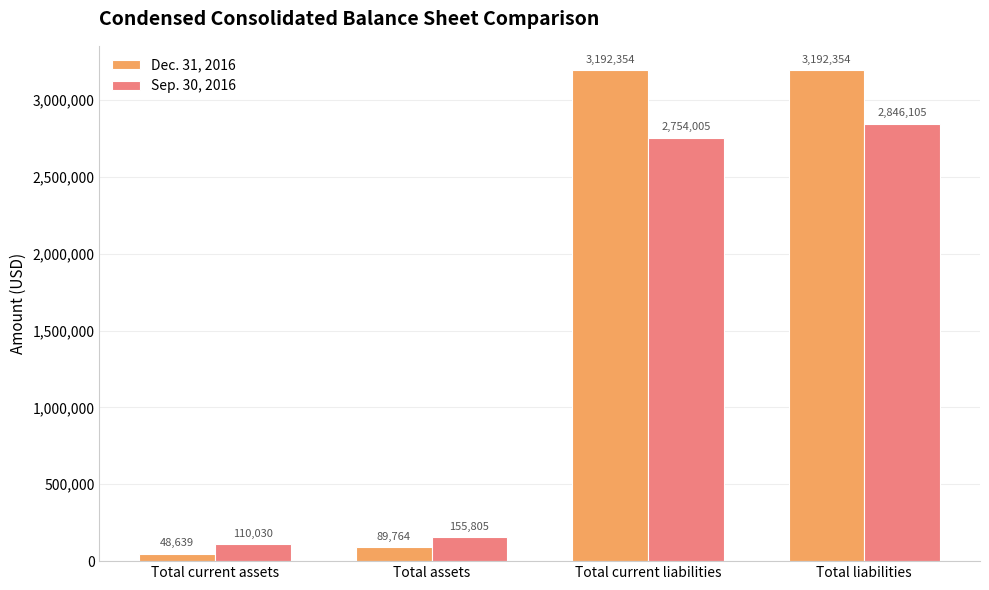

Reading left to right, list all the values displayed in this chart.

Dec. 31, 2016: 48639	89764	3192354	3192354
Sep. 30, 2016: 110030	155805	2754005	2846105